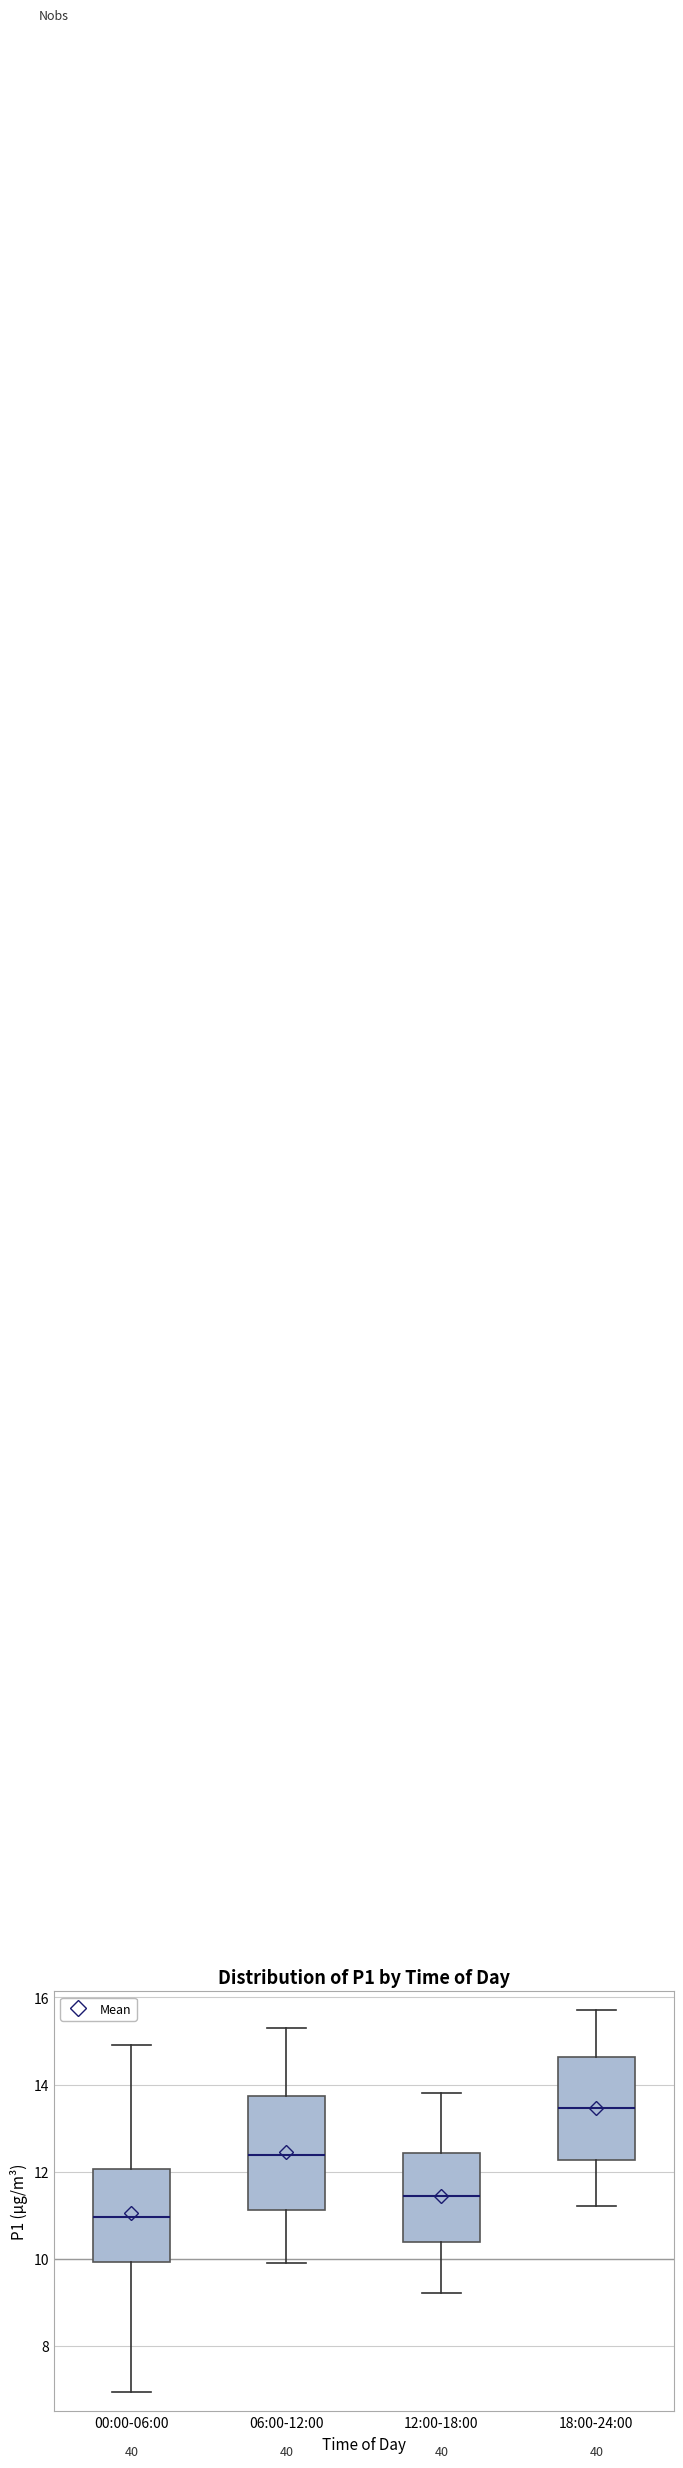

Where does the median line of the box for 12:00-18:00 sit on the y-axis? The values are not printed on the chart, so give them approximately, as read against the axis.

11.4